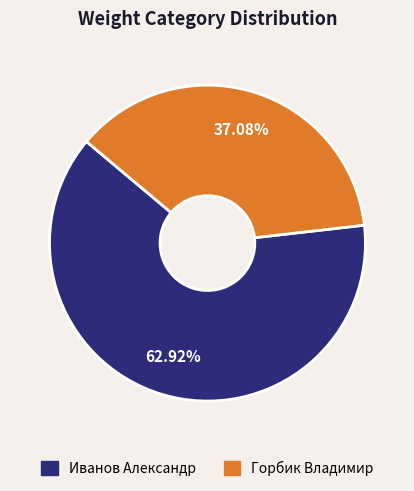

What percentage is NOT represented by Иванов Александр?

37.1%